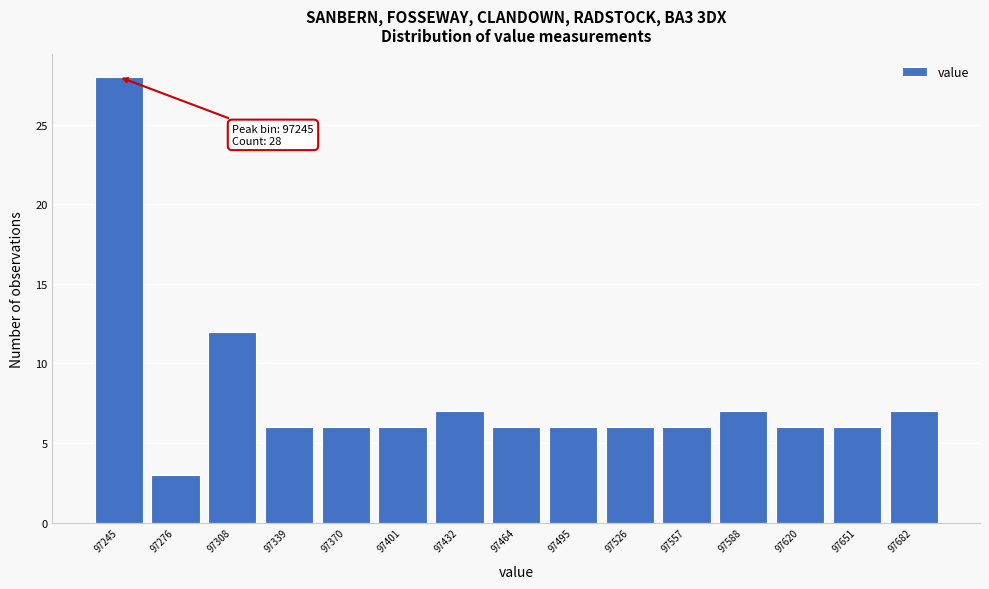

Which range on the x-axis has the tallest bar?

97230 to 97265